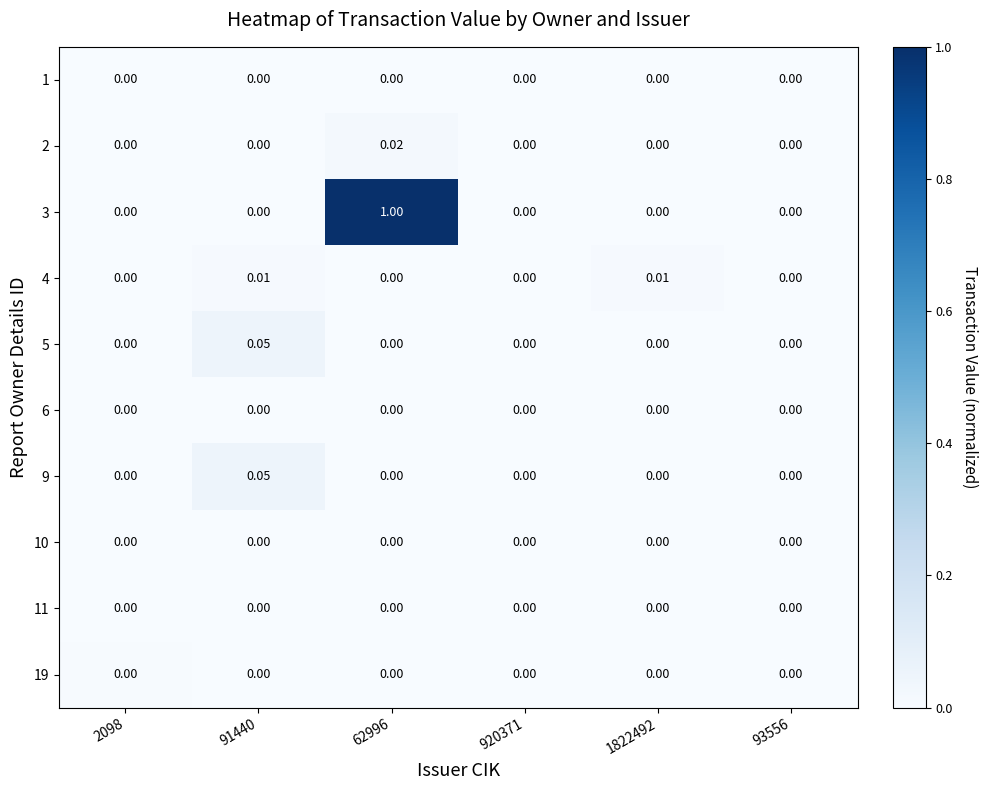

Is the value of 11 at 1822492 greater than the value of 4 at 91440?

No